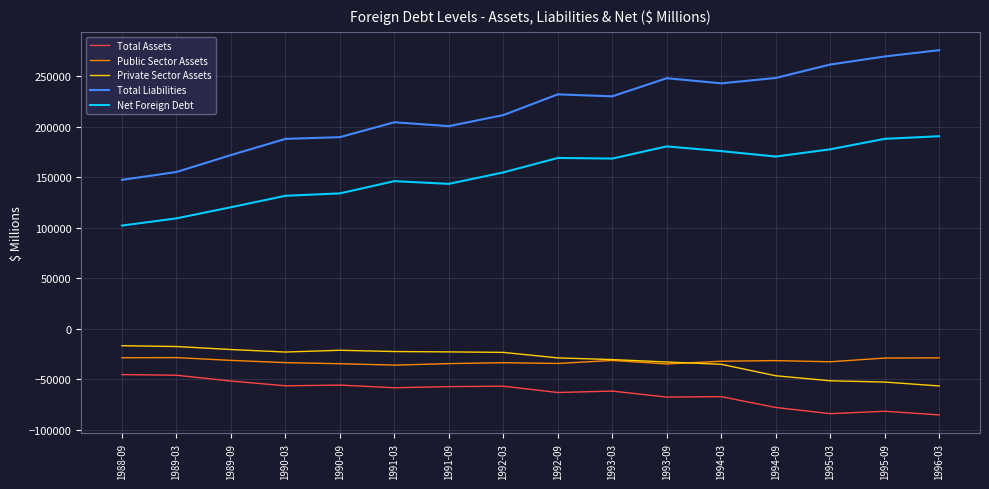

True or false: Public Sector Assets has more than 2 points higher than both neighbors.

True